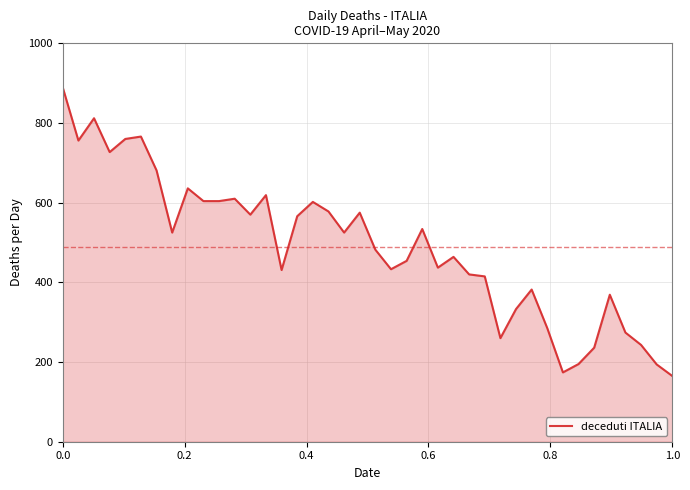

What is the minimum value shown in the chart?

165